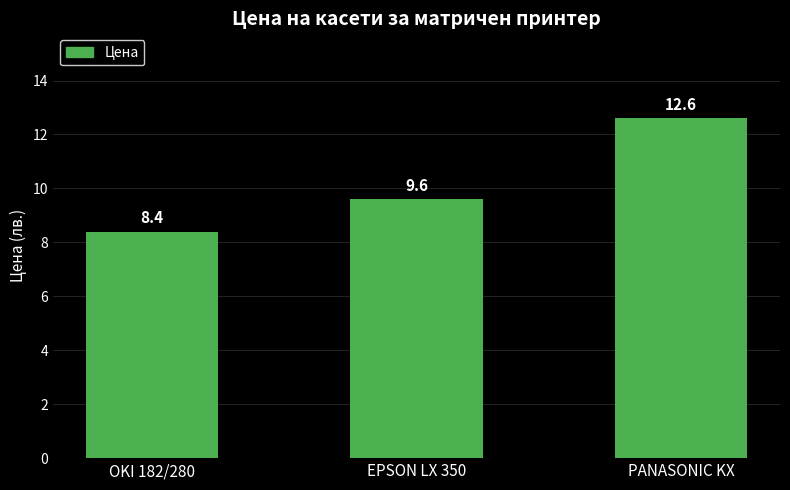

Reading left to right, what are all the values shown in this chart?

OKI 182/280=8.4	EPSON LX 350=9.6	PANASONIC KX=12.6